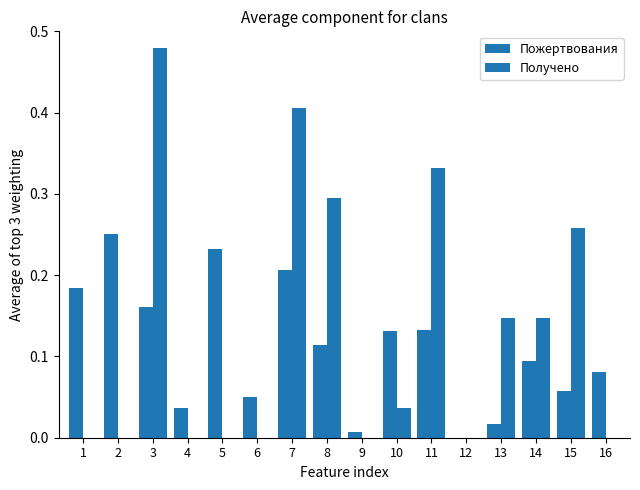

Where is Пожертвования nearest to the value 0?

12